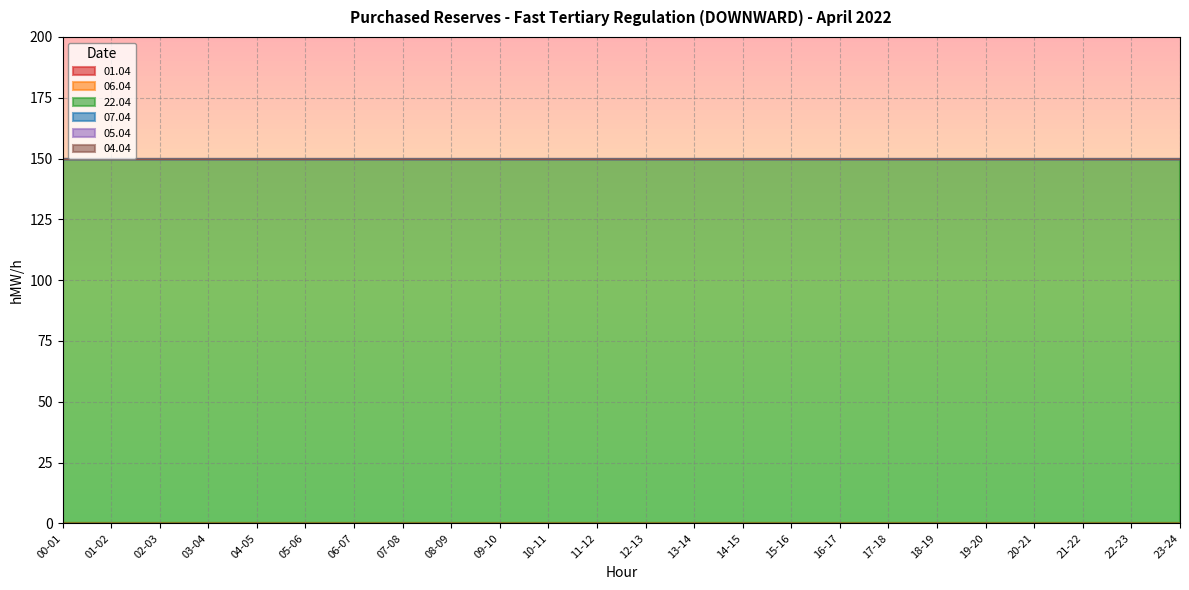

The 07.04 series shows 0 at 21-22. True or false?

True